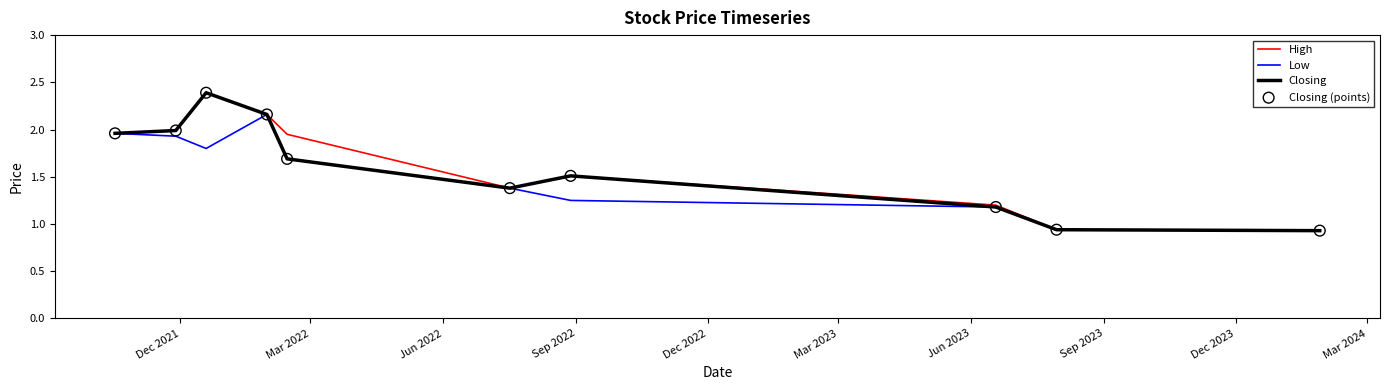

What is the highest value of the High series?

2.4